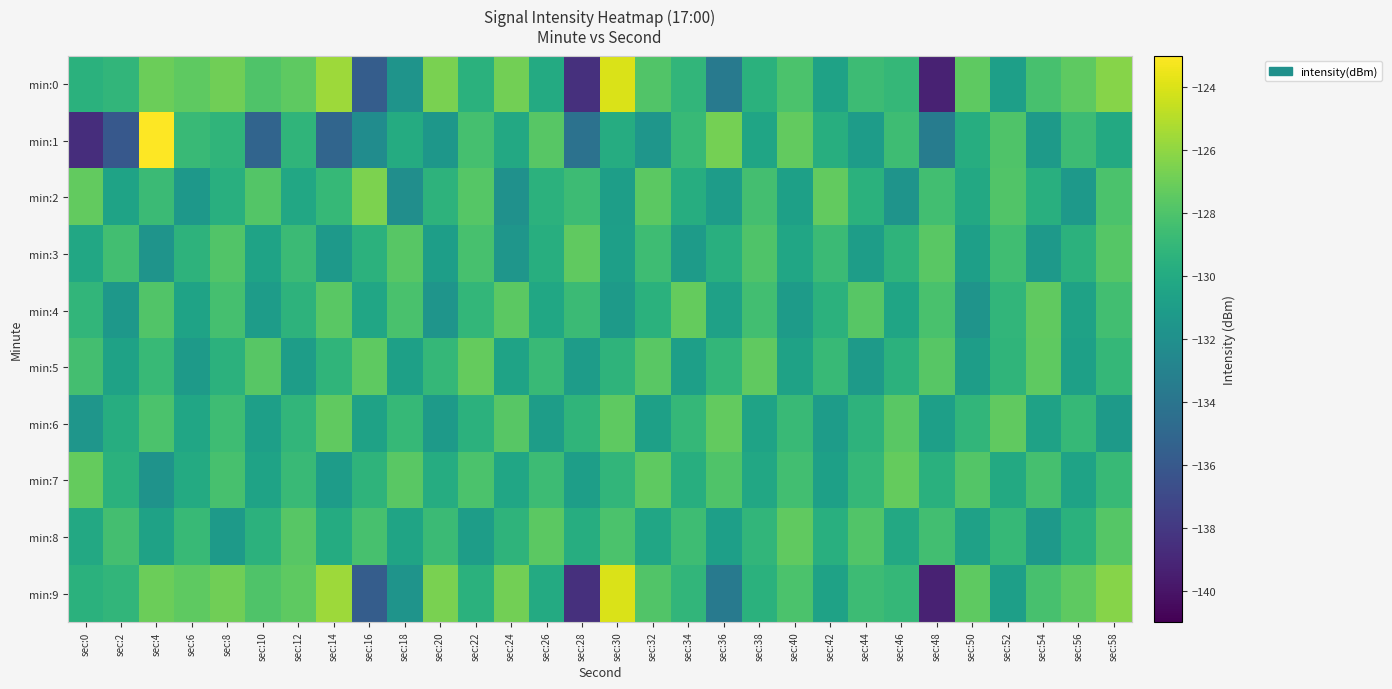

At which category does the chart reach its minimum across all series?

sec:48